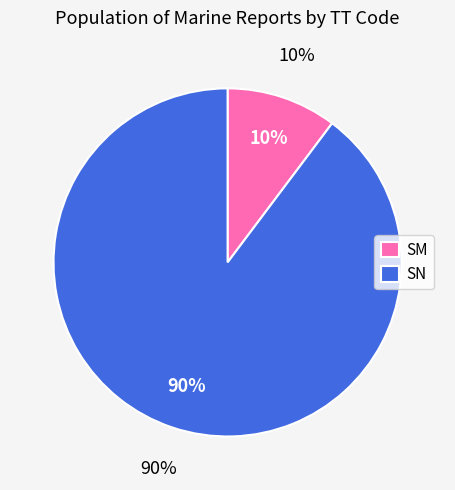

Rank the categories by value from lowest to highest.

SM, SN